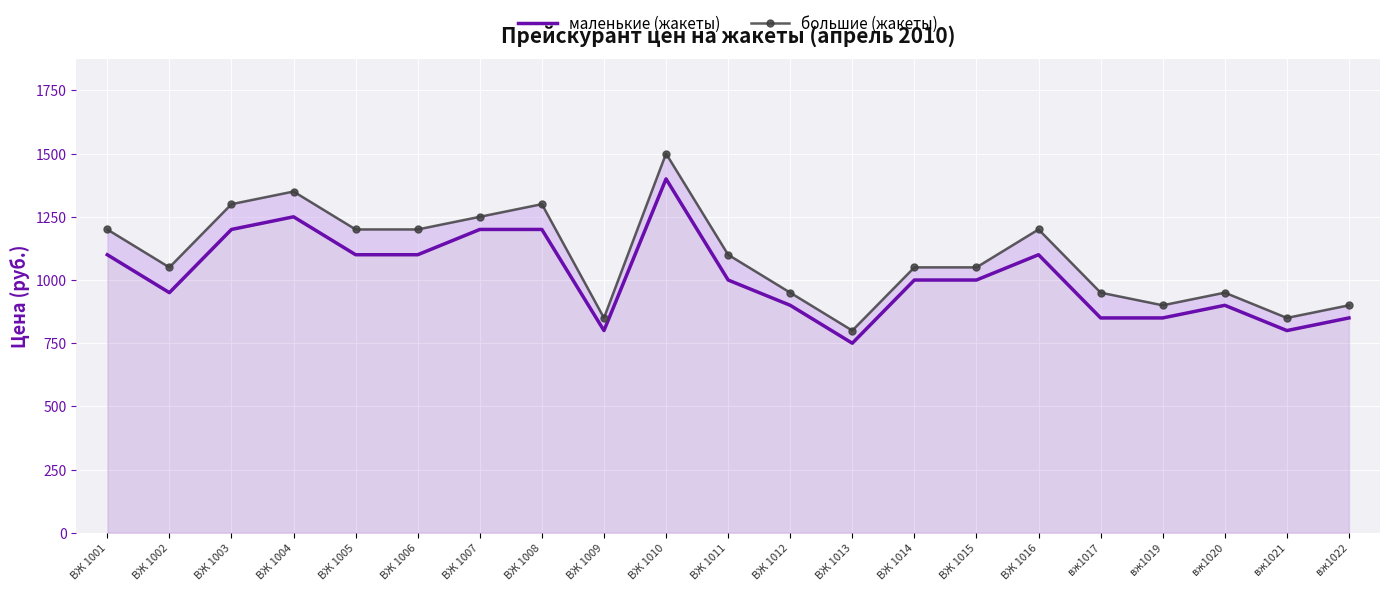

How many data points in маленькие (жакеты) are less than 1000?

9